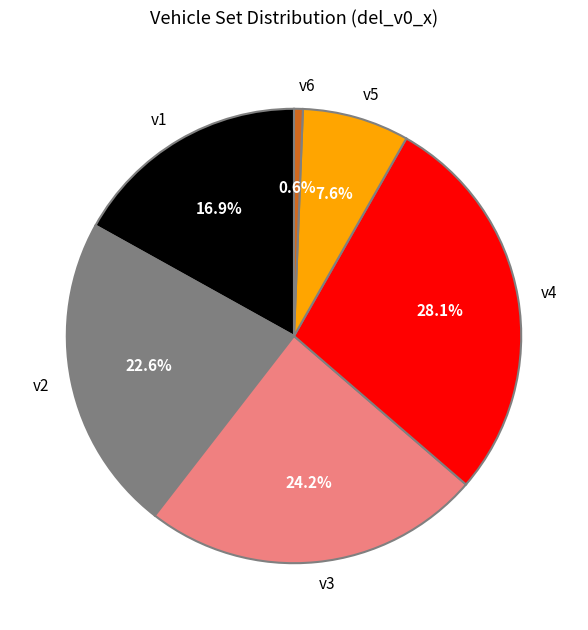

What percentage is the v6 slice, to the nearest percent?

1%